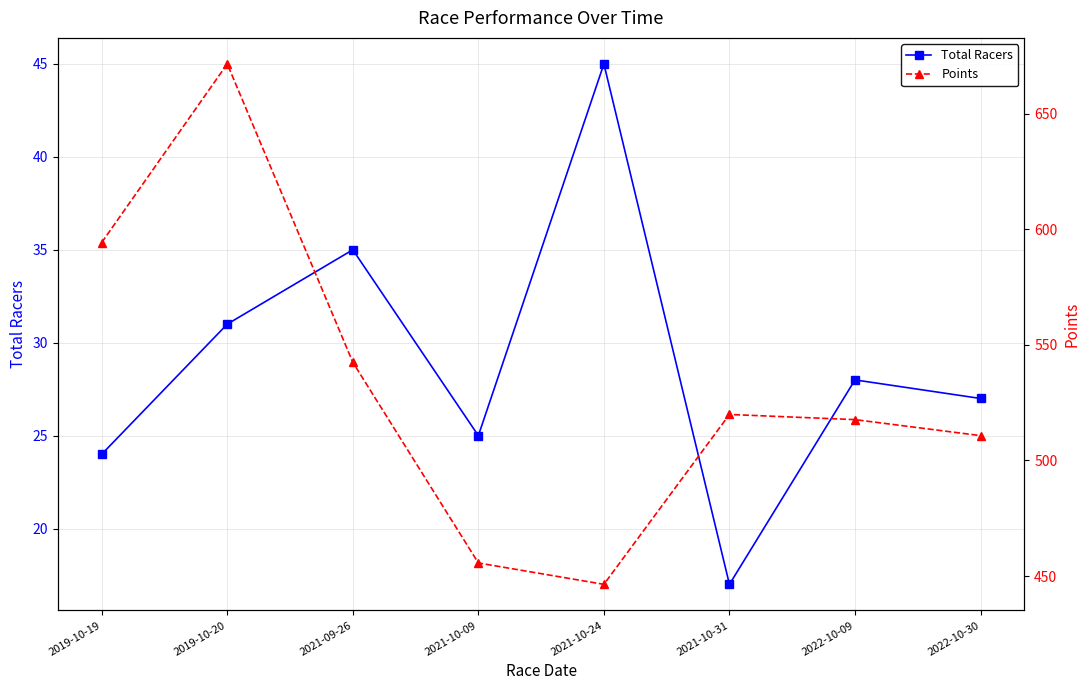

The value of Total Racers at 2019-10-20 is 18.0. True or false?

False